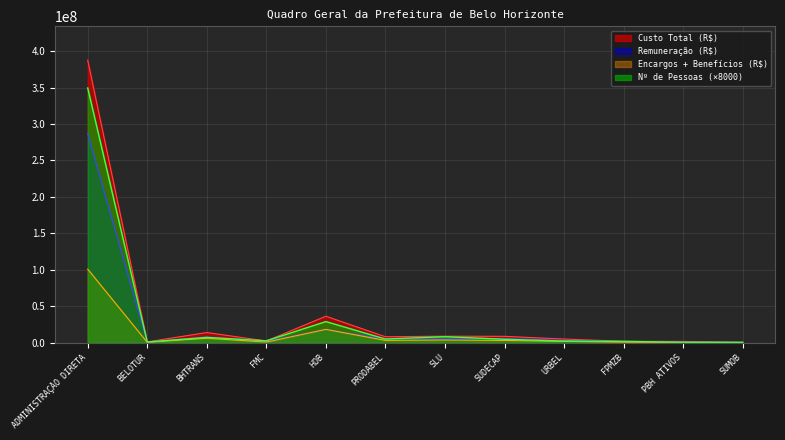

Which series has the largest total across all categories?

Custo Total (R$)